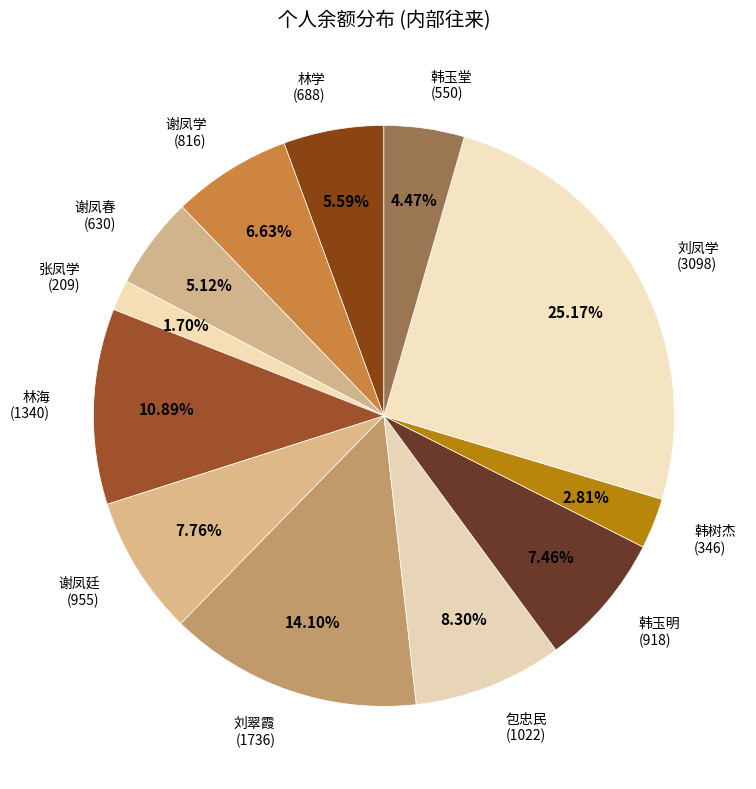

What percentage is the 韩树杰 slice, to the nearest percent?

3%